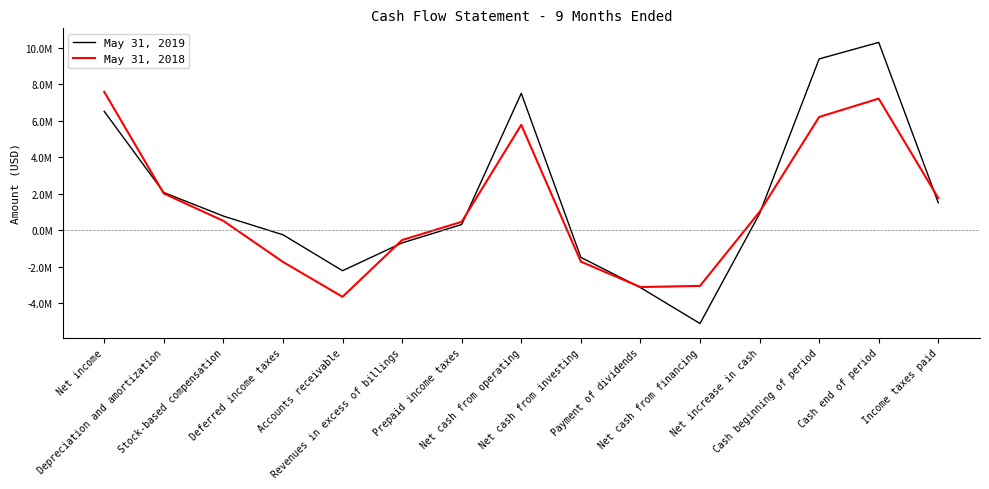

How many series are shown in this chart?

2